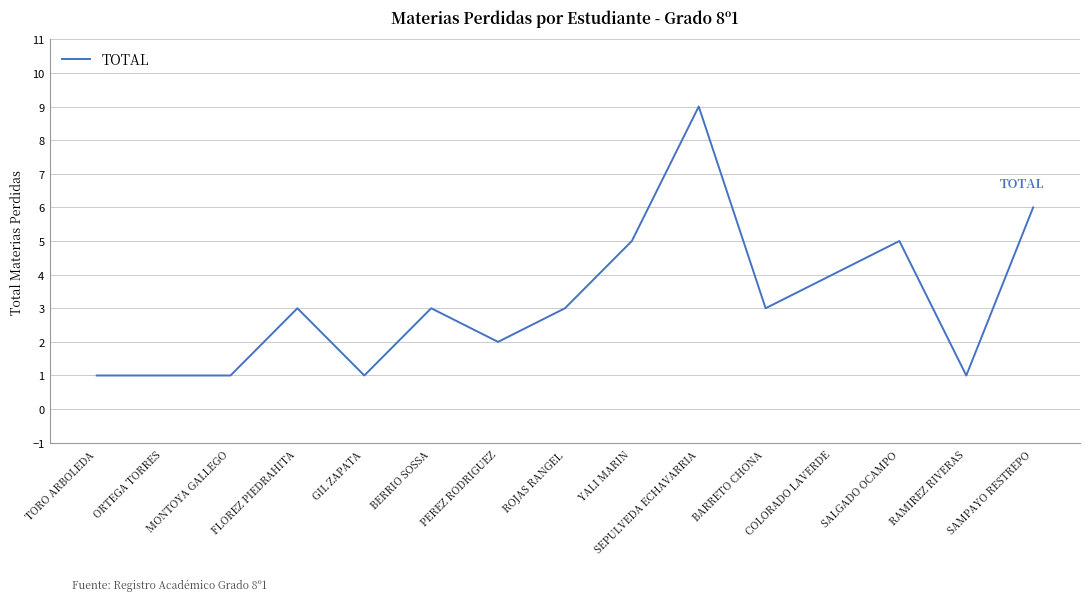

What is the sum of all values?

48